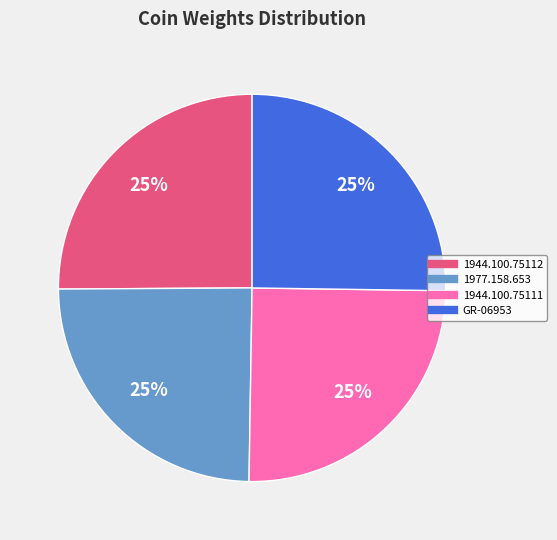

To the nearest percent, what percentage of the pie is 1944.100.75112?

25%